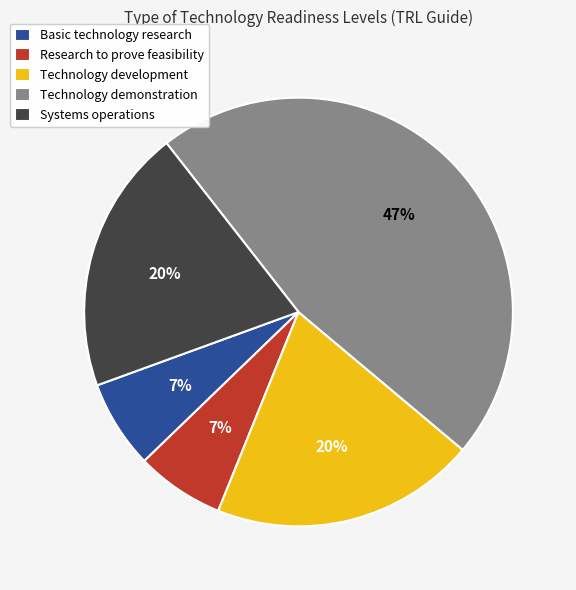

Which slice is the largest?

Technology demonstration